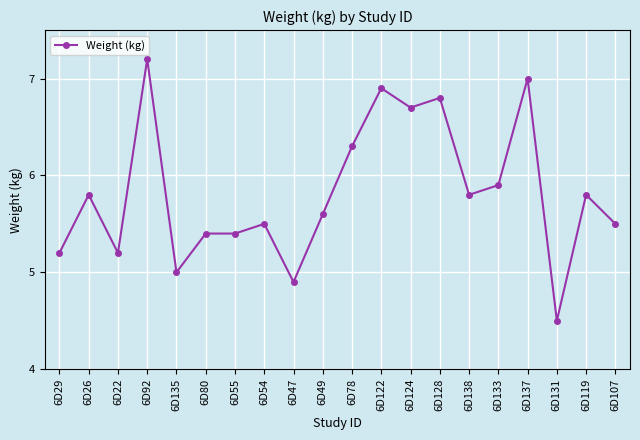

What is the average value?

5.8